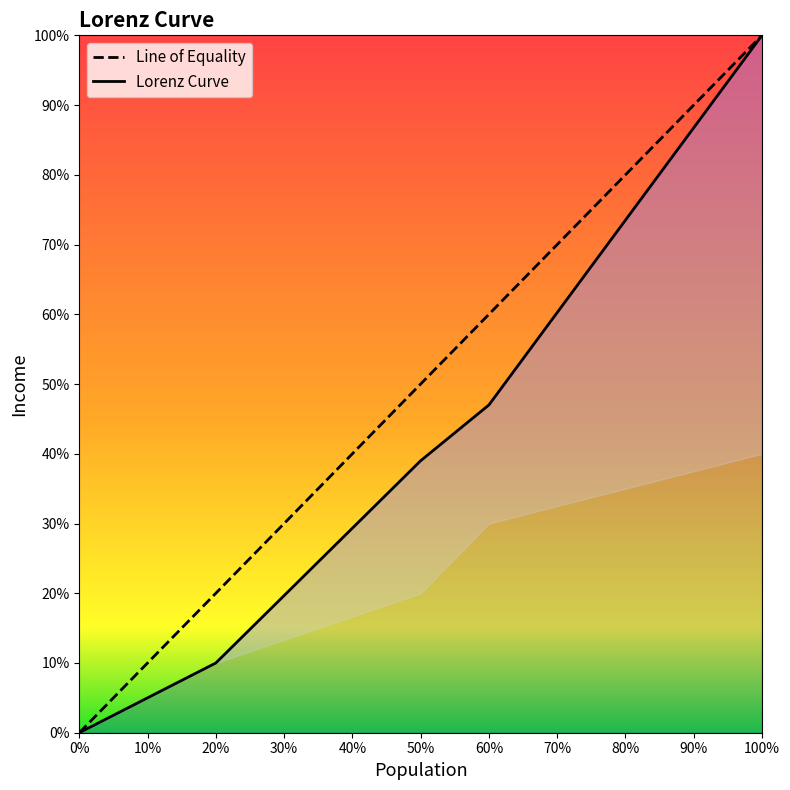

How many positive values are there?

10